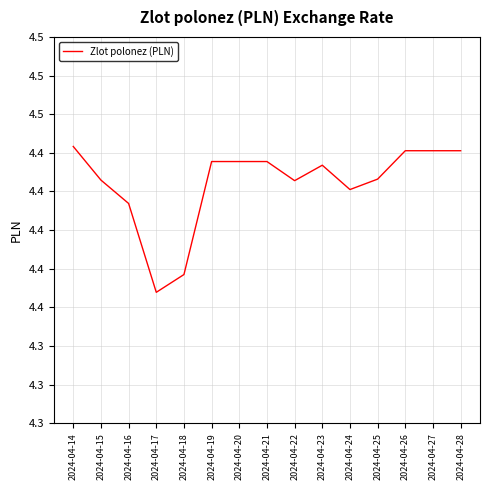

At which category does the chart reach its minimum across all series?

2024-04-17